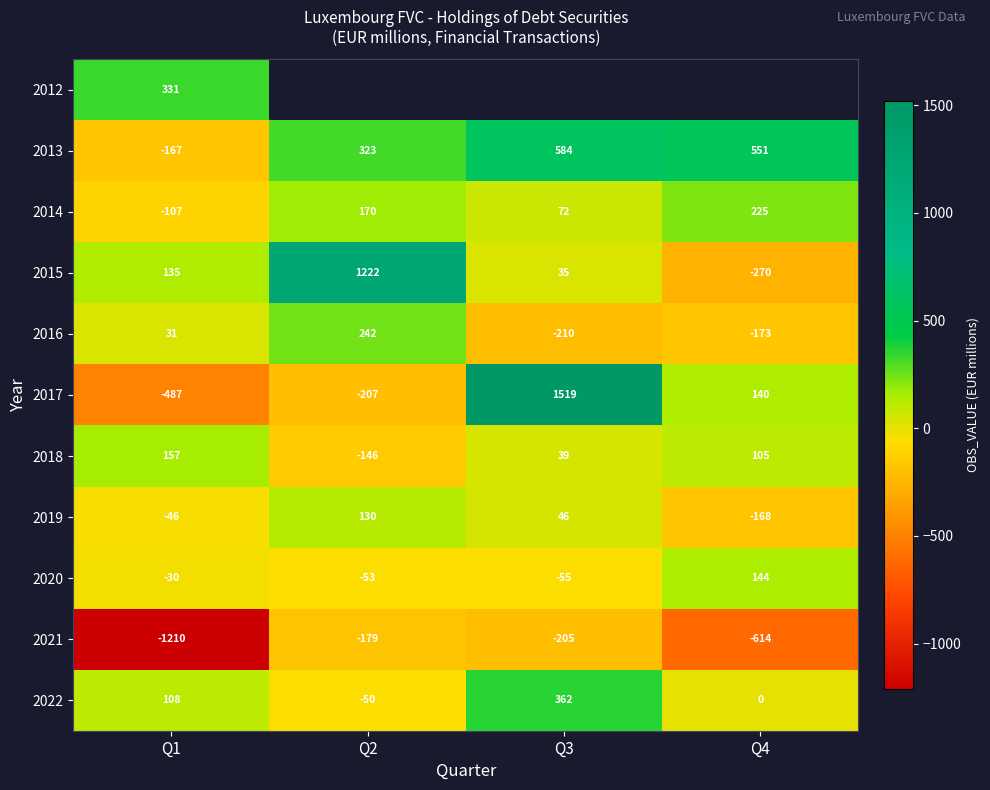

Which category has the highest value in the 2014 series?

Q4